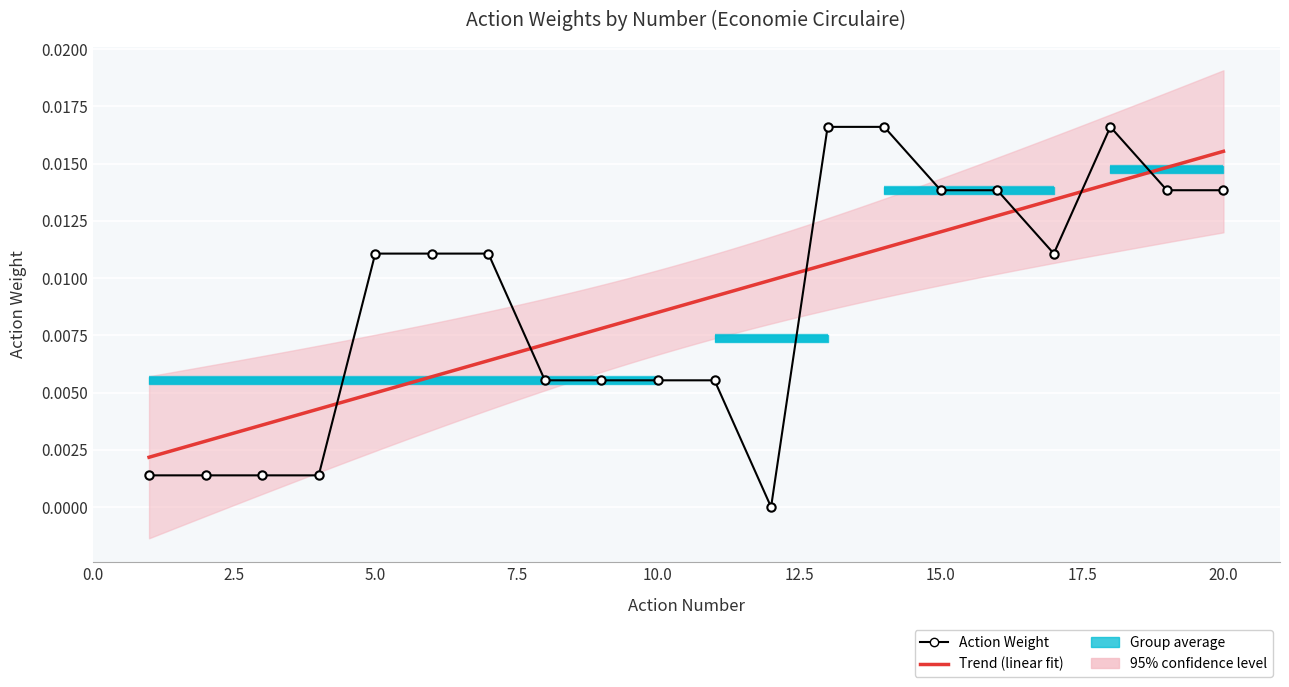

The value at 7 is 0.0. True or false?

False